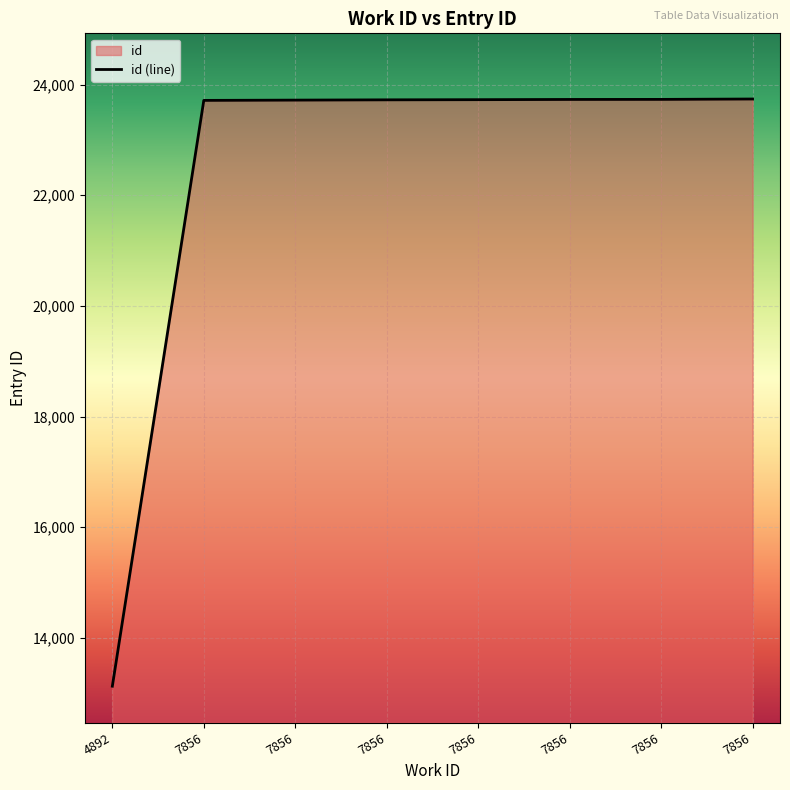

How many data points are less than 23728?

4